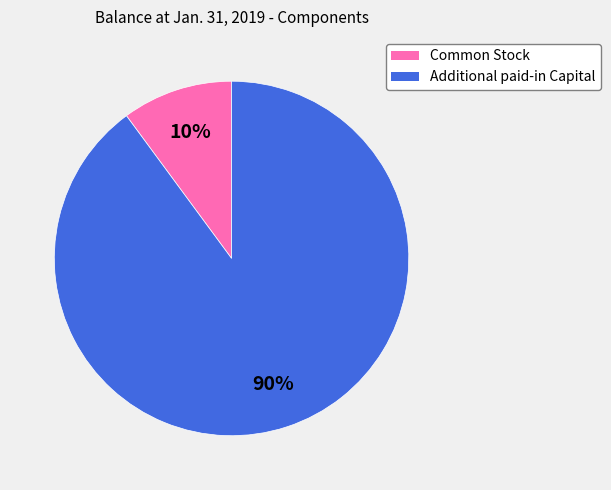

Rank the categories by value from lowest to highest.

Common Stock, Additional paid-in Capital